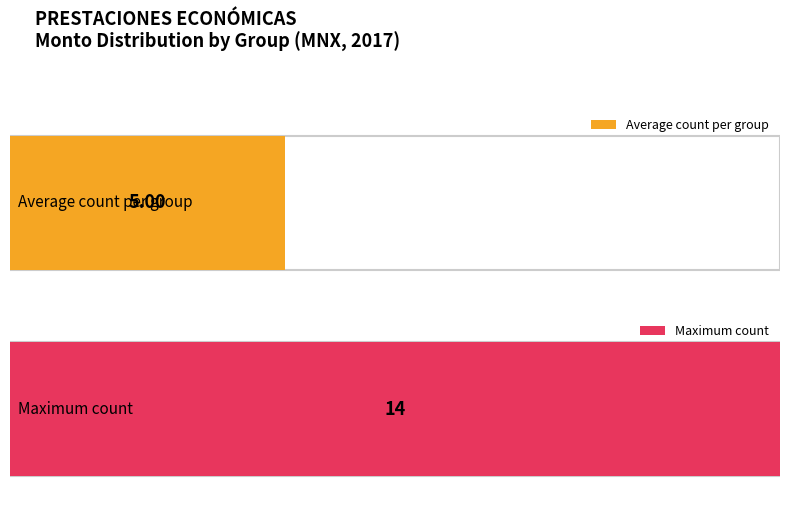

Does the chart contain any negative values?

No